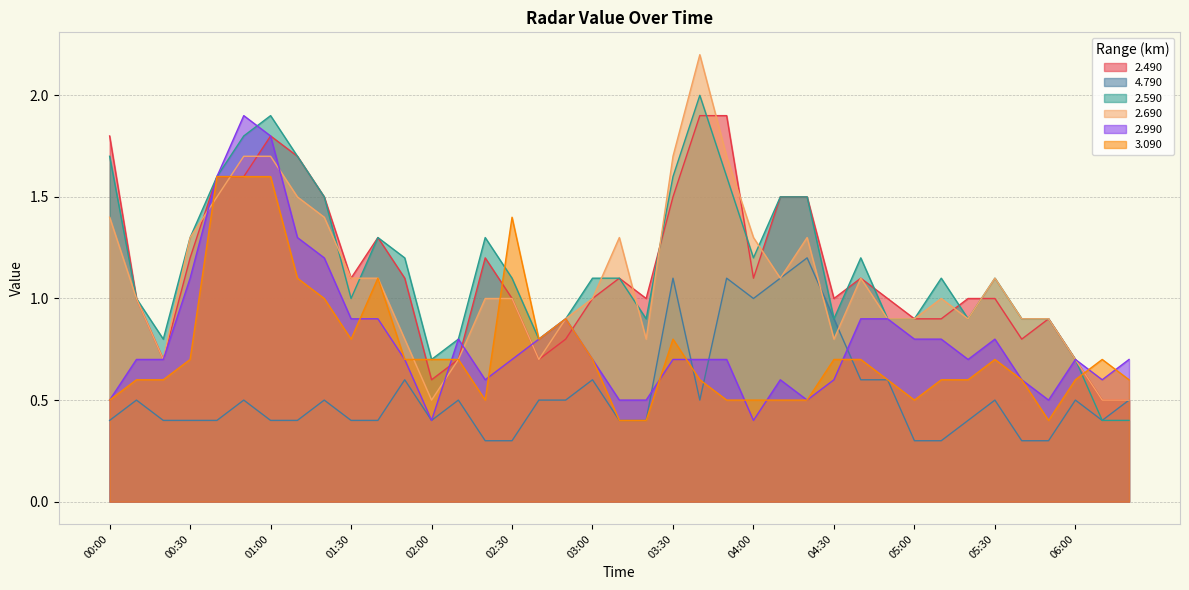

How many times do 2.990 and 2.690 cross each other?

5